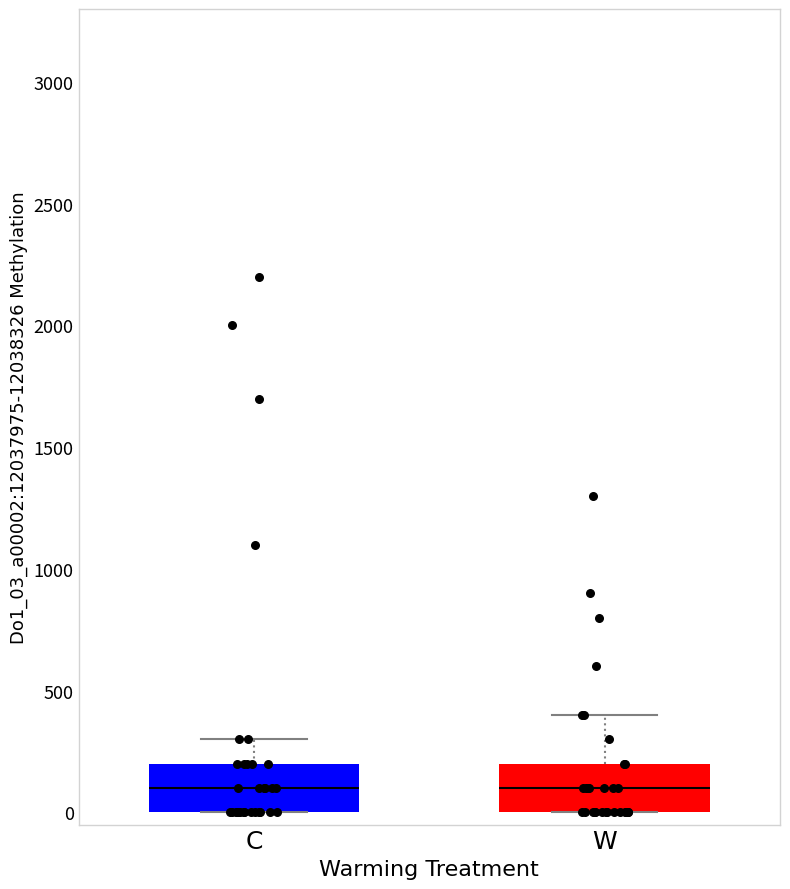

Reading left to right, transcribe this box plot: for each box, give where its median line is, the range the box spans, and where its two whiskers end, as read against the y-axis. The values are not printed on the chart, so give them approximately, as read against the axis.

C: median 100, box 0 to 200, whiskers 0 to 300
W: median 100, box 0 to 200, whiskers 0 to 400